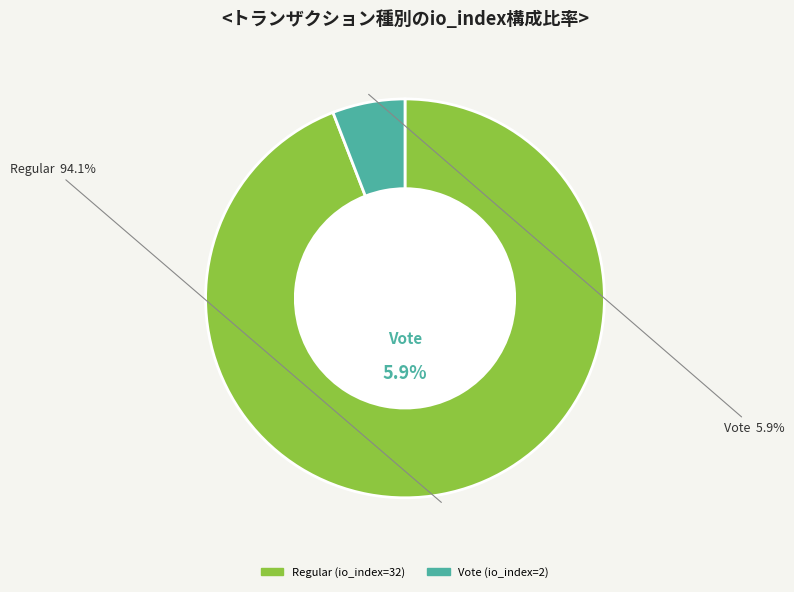

How many slices are in this pie chart?

2